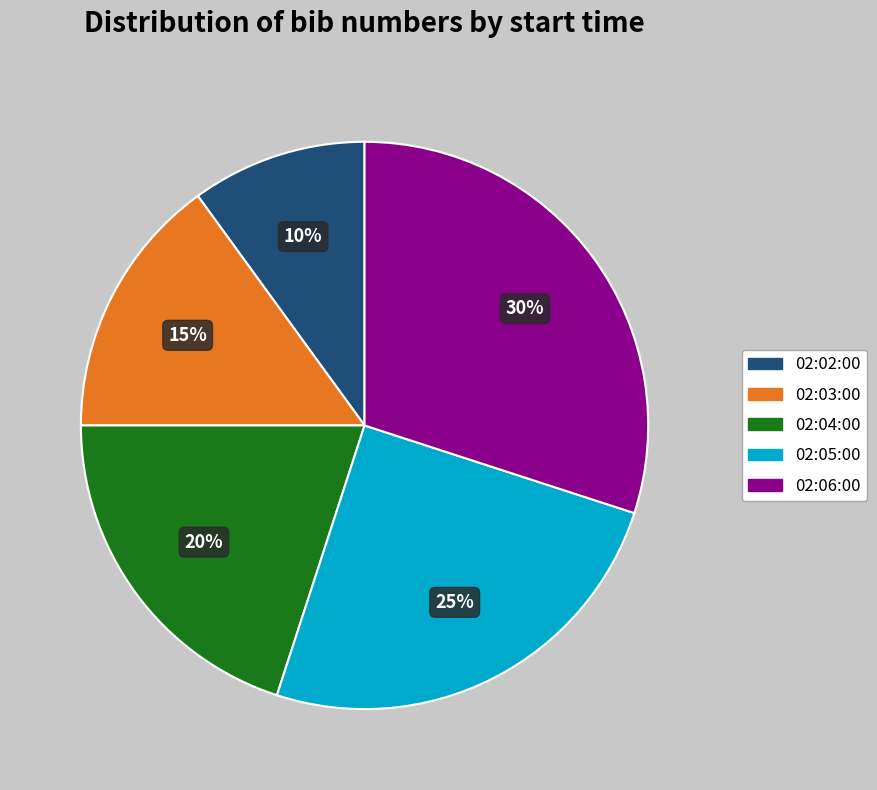

To the nearest percent, what is the combined percentage of 02:03:00 and 02:05:00?

40%